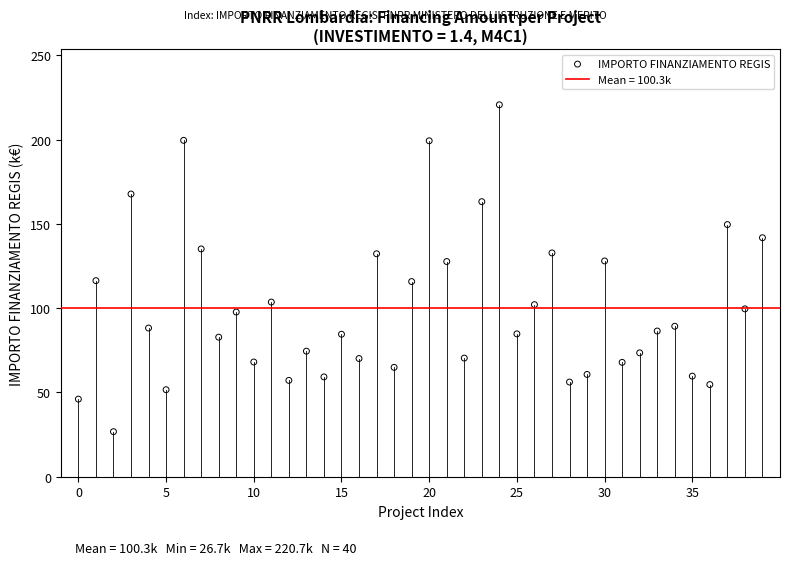

What is the range of Y values (max minus min)?

193.9